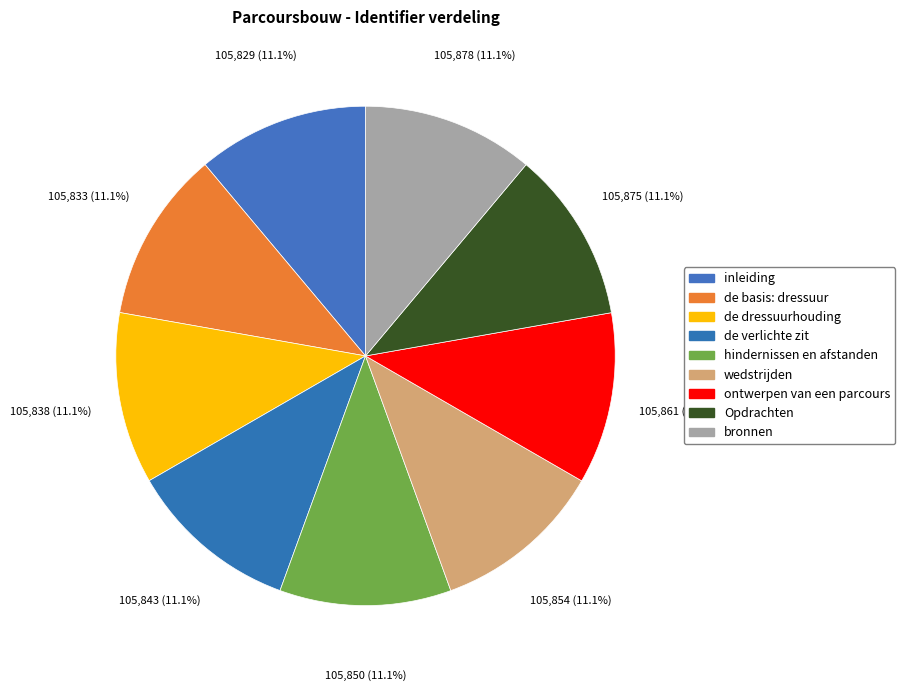

Between wedstrijden and de basis: dressuur, which is larger?

wedstrijden